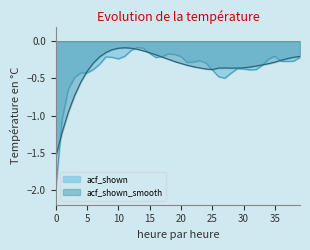

Which series has the largest range (max minus min)?

acf_shown